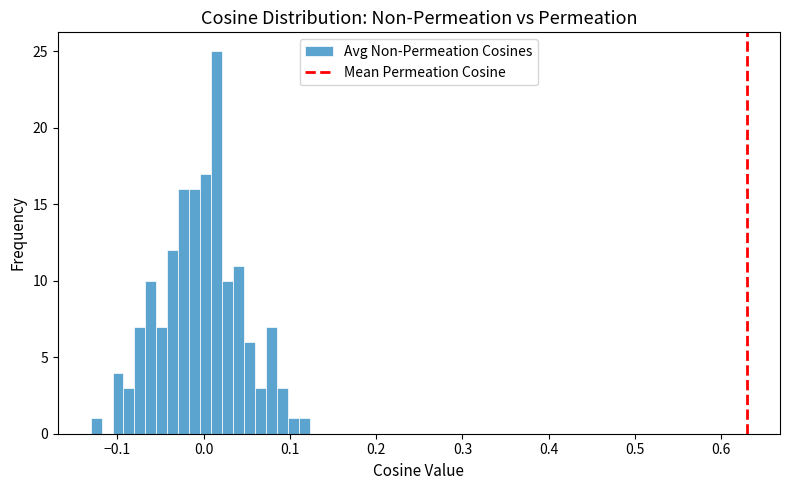

Around what value on the x-axis is the tallest bar? Give the approximate position of its centre, as read against the axis.

0.02